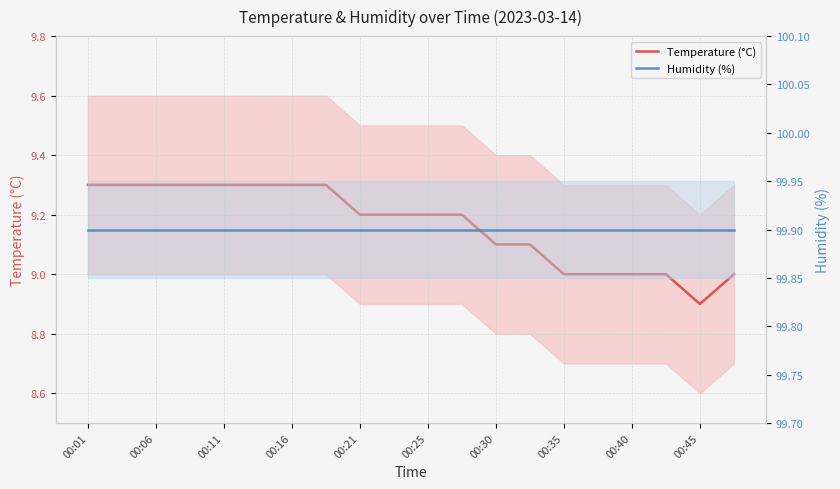

What is the difference between the maximum and minimum values in the Temperature (°C) series?

0.4